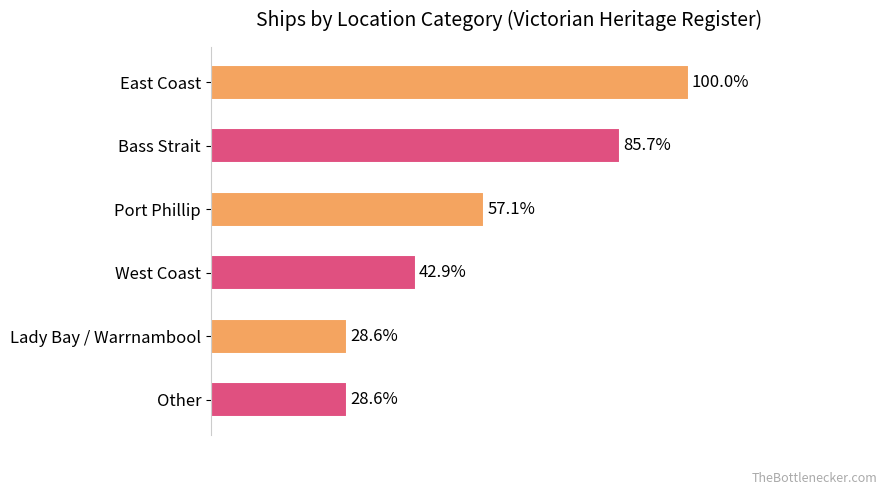

Are the bars horizontal?

Yes